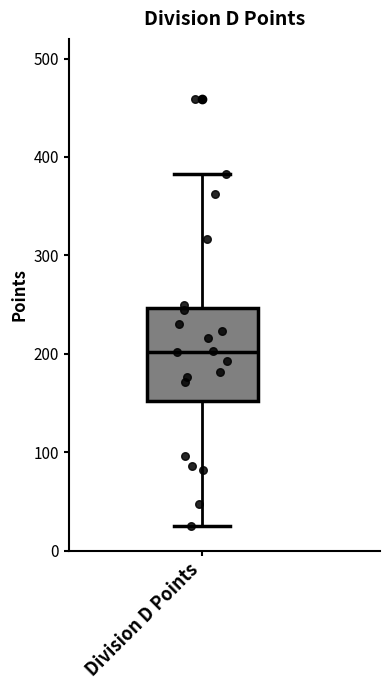

Read this box plot against the y-axis: the position of the median line, the range covered by the box, and the ends of both whiskers. The values are not printed on the chart, so give them approximately, as read against the axis.

median 200, box 150 to 250, whiskers 30 to 380